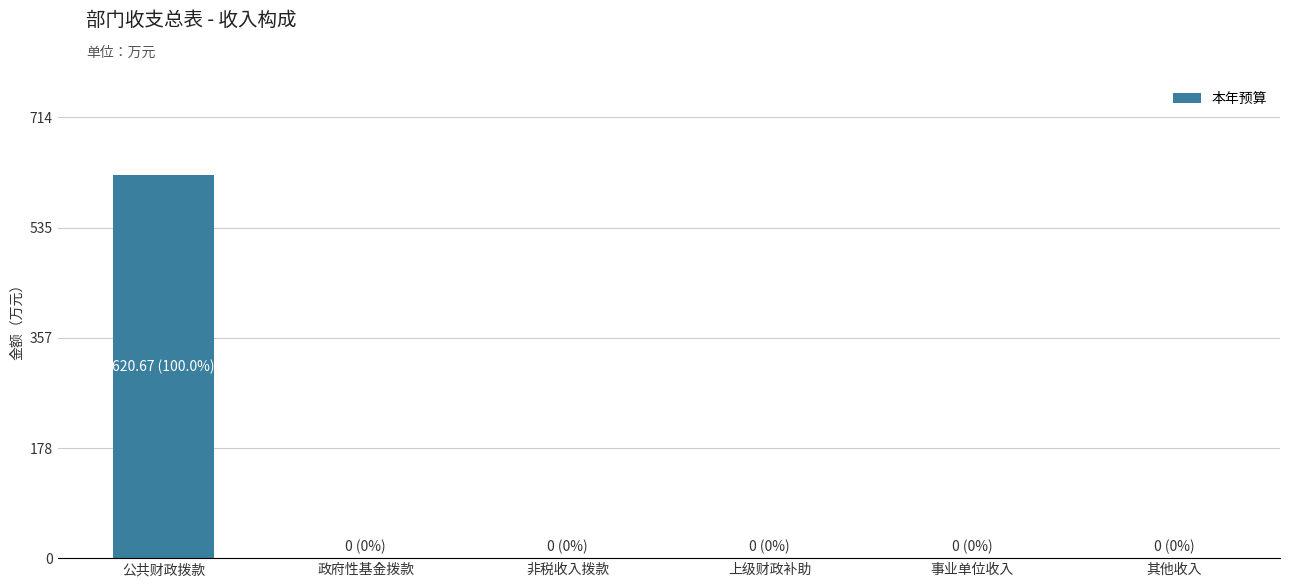

What is the sum of all values?

620.7